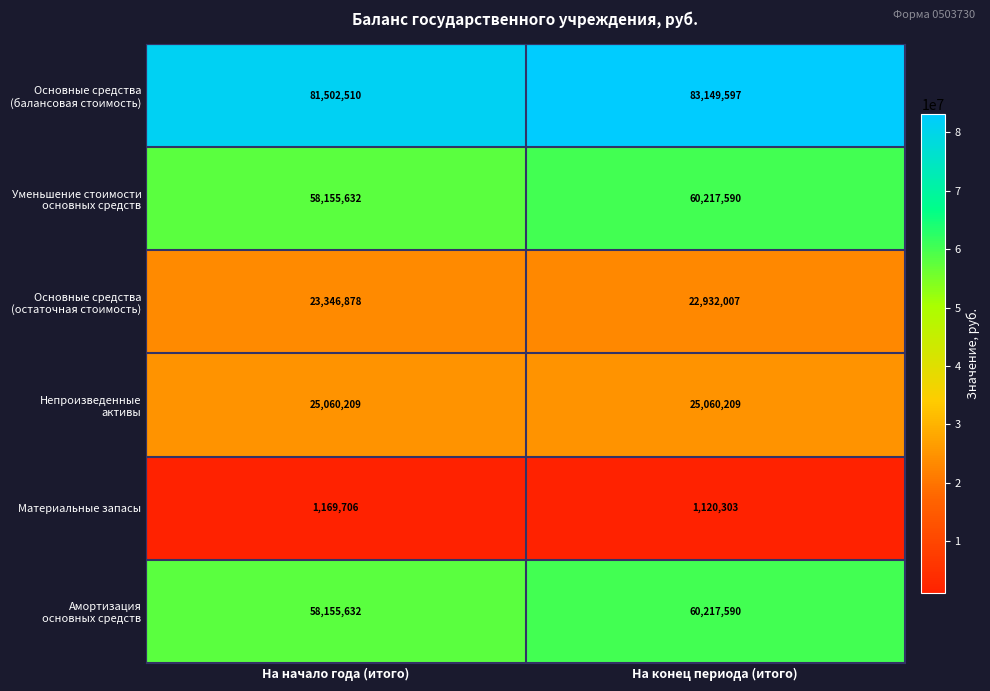

Is it true that Материальные запасы equals 1120303 at На конец периода (итого)?

True